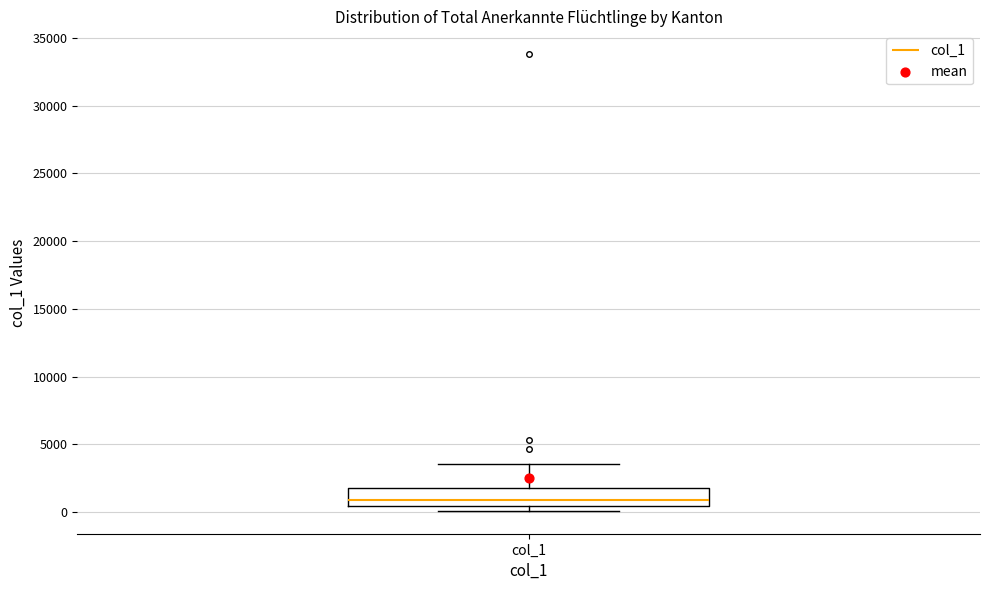

Read this box plot against the y-axis: the position of the median line, the range covered by the box, and the ends of both whiskers. The values are not printed on the chart, so give them approximately, as read against the axis.

median 1000, box 500 to 2000, whiskers 0 to 3500